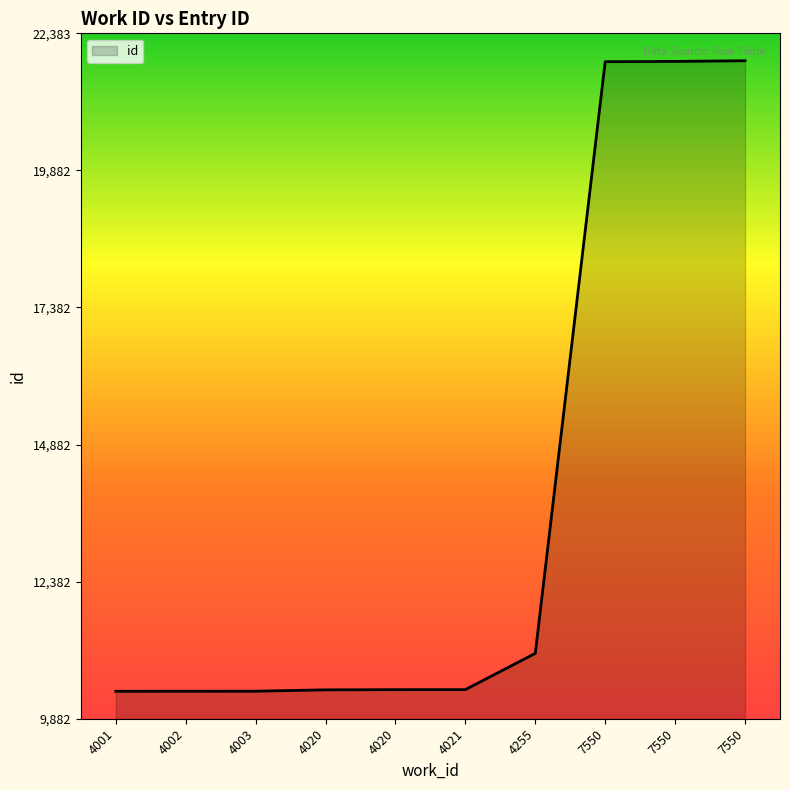

Reading right to left, list all the values displayed in this chart.

7550=21883	7550=21871	7550=21866	4255=11074	4021=10413	4020=10412	4020=10409	4003=10384	4002=10383	4001=10382